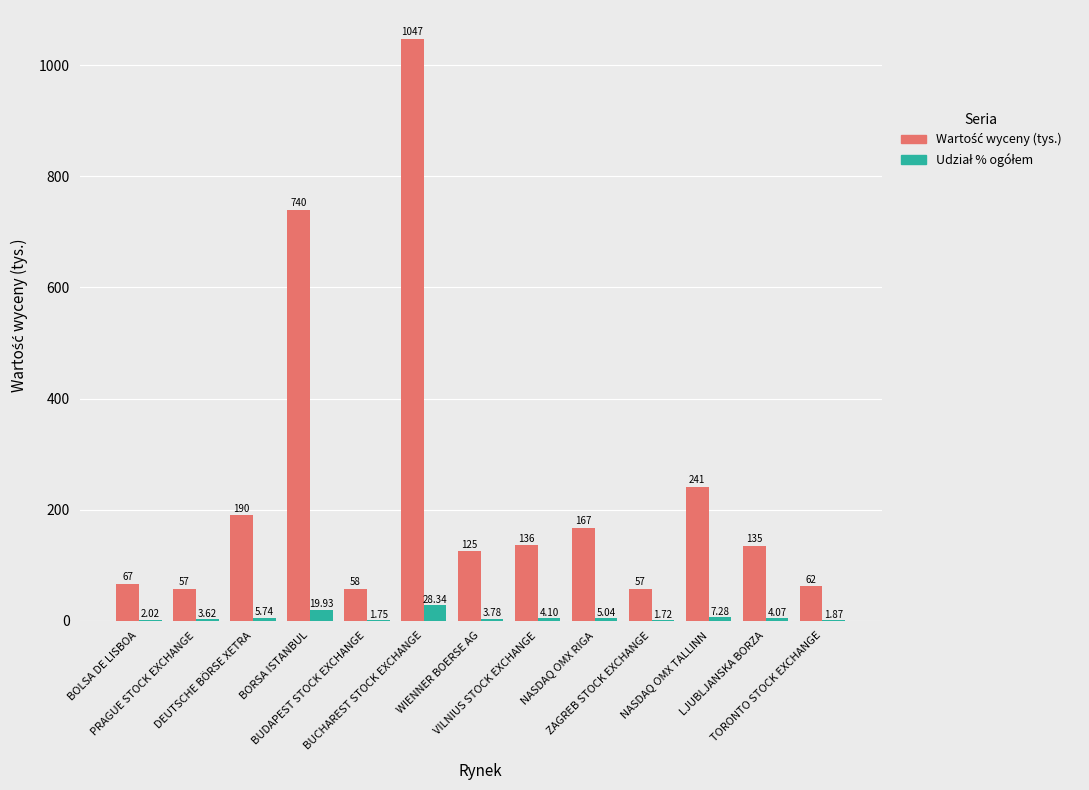

How many groups of bars are there?

13